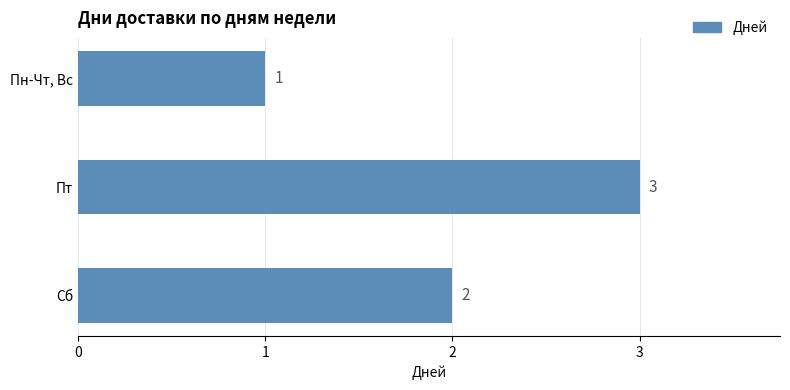

Is it true that the value at Пт is 3?

True